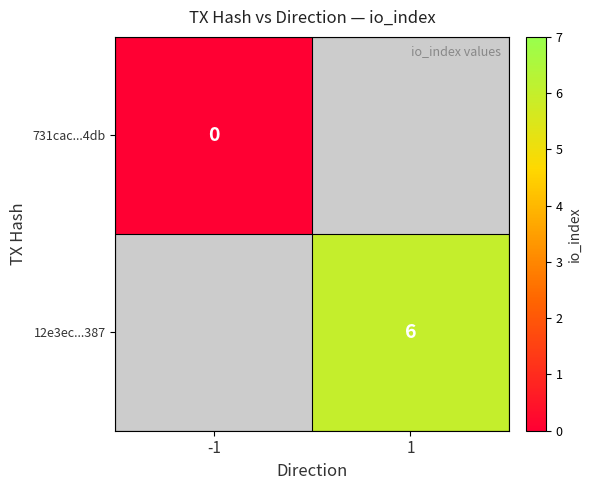

How many distinct data groups are displayed?

2